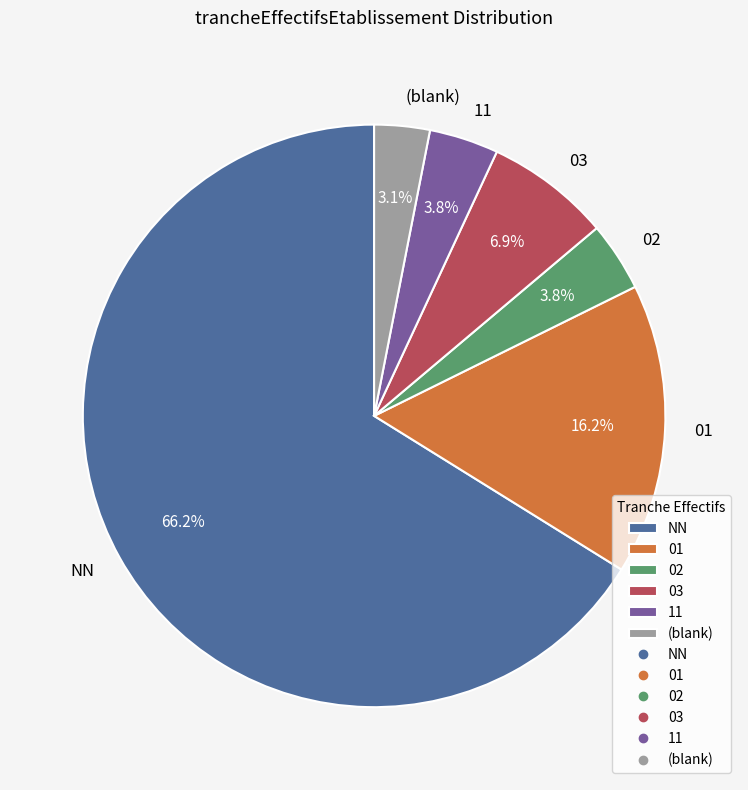

What portion of the pie excludes 02?

96.2%